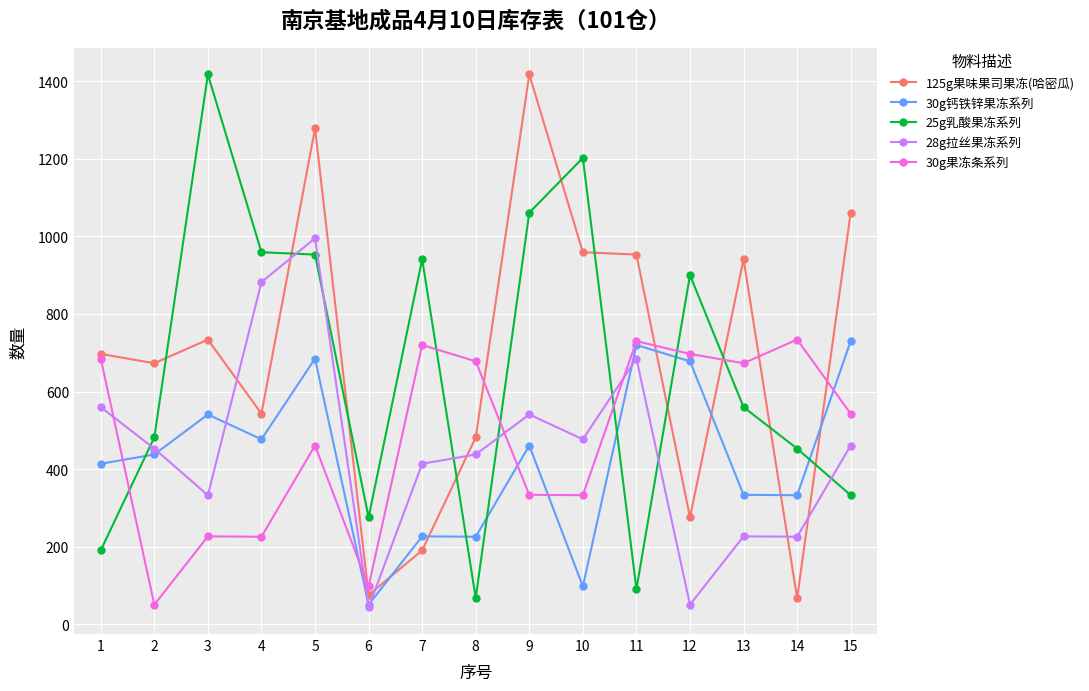

Which category has the highest value in the 28g拉丝果冻系列 series?

5